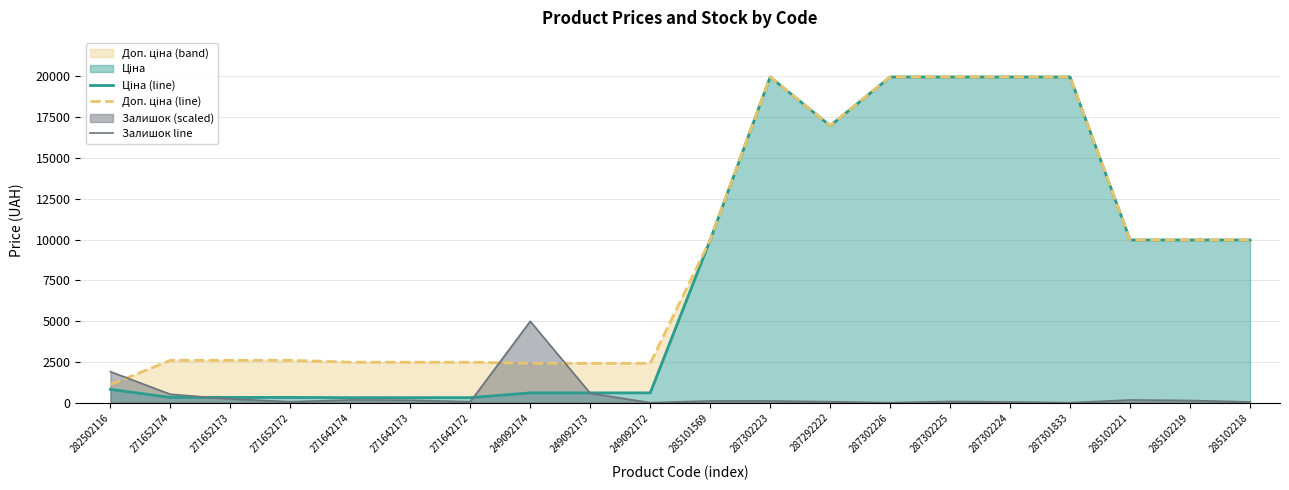

Count the number of data series in this chart.

3